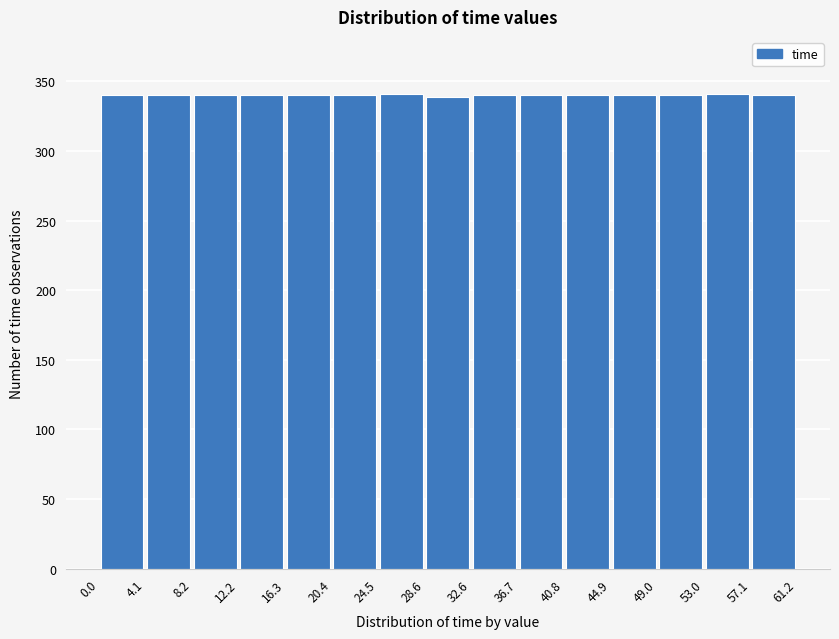

Reading left to right, list every bar in this chart as the range it spans on the x-axis followed by its height. The values are not printed on the chart, so give them approximately, as read against the axis.

0.0 to 4.1: 340
4.1 to 8.2: 340
8.2 to 12.2: 340
12.2 to 16.3: 340
16.3 to 20.4: 340
20.4 to 24.5: 340
24.5 to 28.6: 340
28.6 to 32.6: 340
32.6 to 36.7: 340
36.7 to 40.8: 340
40.8 to 44.9: 340
44.9 to 49.0: 340
49.0 to 53.0: 340
53.0 to 57.1: 340
57.1 to 61.2: 340